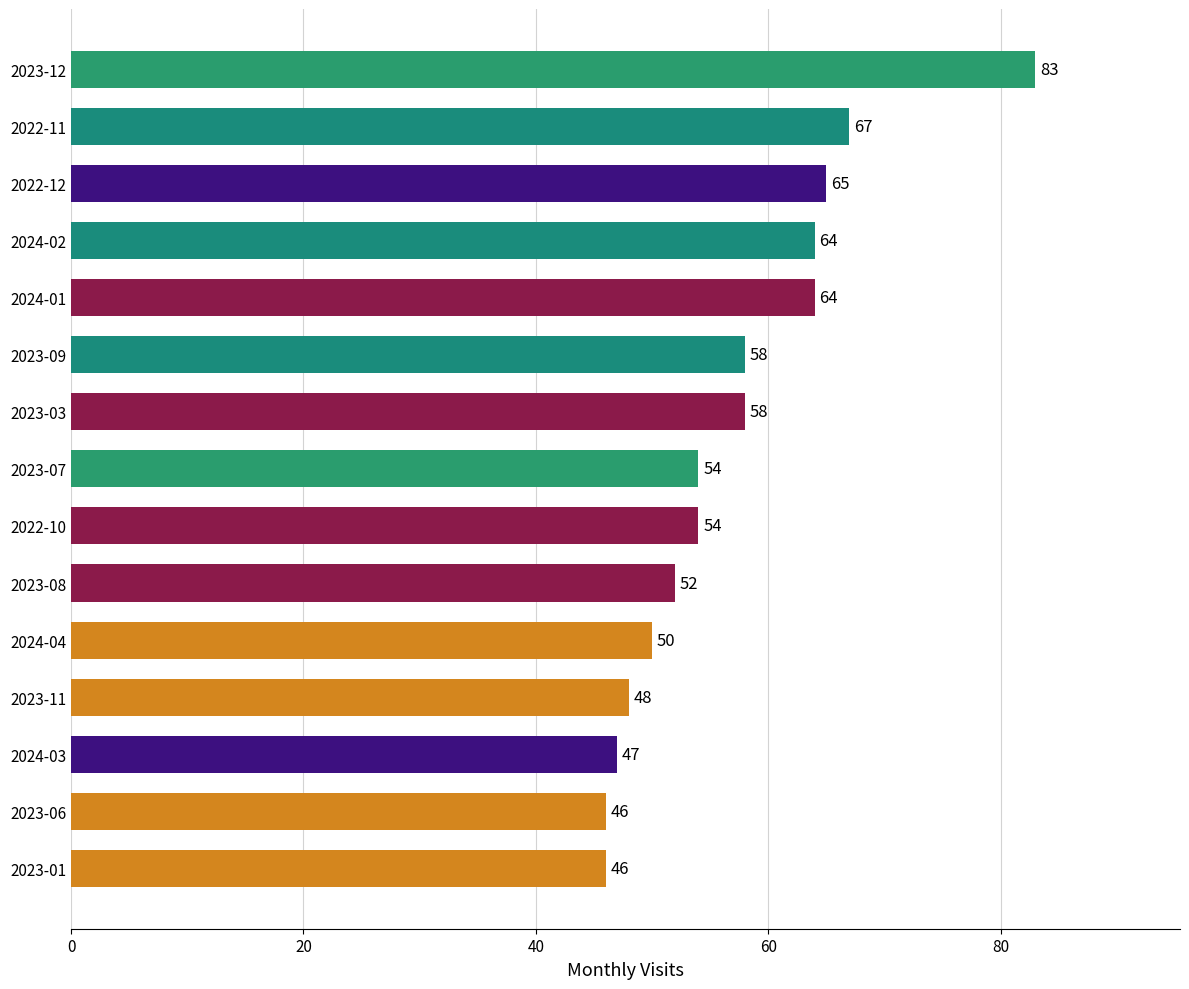

The chart shows a value of 46 at 2023-06. True or false?

True